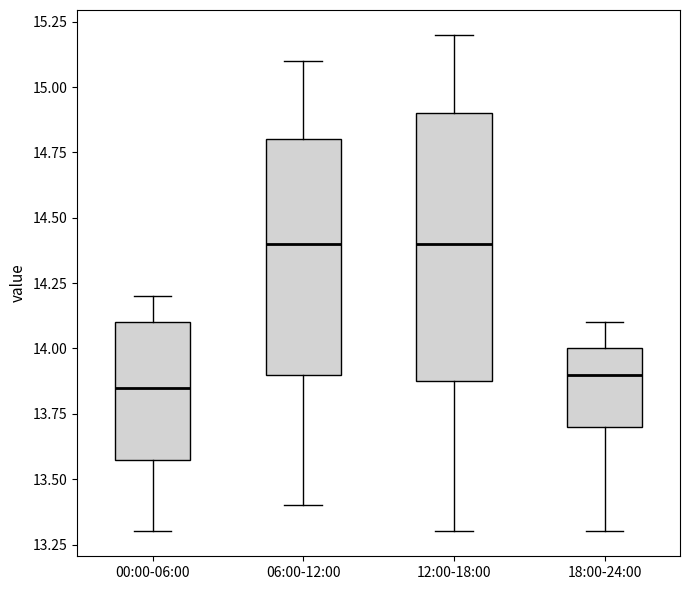

Comparing the boxes themselves (not the whiskers), which one is the tallest?

12:00-18:00